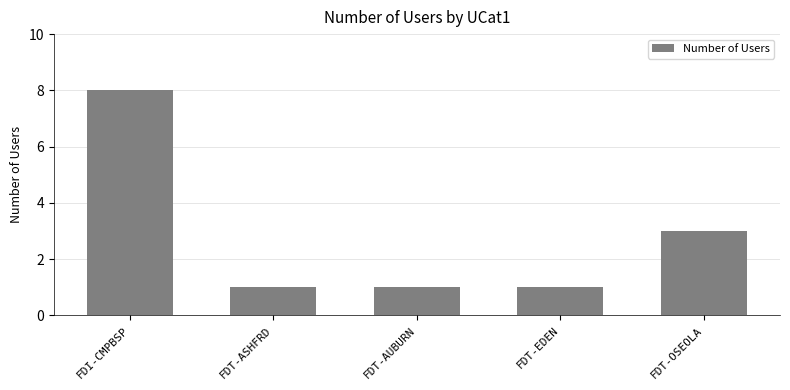

How many data points does each series have?

5